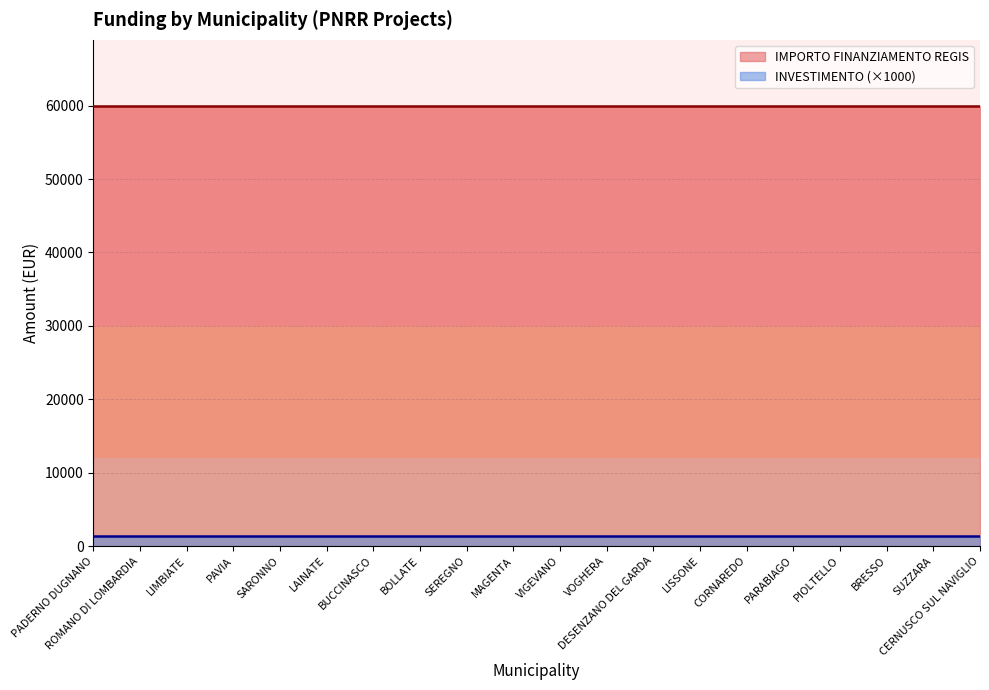

Reading right to left, what are all the values shown in this chart?

IMPORTO FINANZIAMENTO REGIS: 59966.0	59966.0	59966.0	59966.0	59966.0	59966.0	59966.0	59966.0	59966.0	59966.0	59966.0	59966.0	59966.0	59966.0	59966.0	59966.0	59966.0	59966.0	59966.0	59966.0
INVESTIMENTO: 1.4	1.4	1.4	1.4	1.4	1.4	1.4	1.4	1.4	1.4	1.4	1.4	1.4	1.4	1.4	1.4	1.4	1.4	1.4	1.4